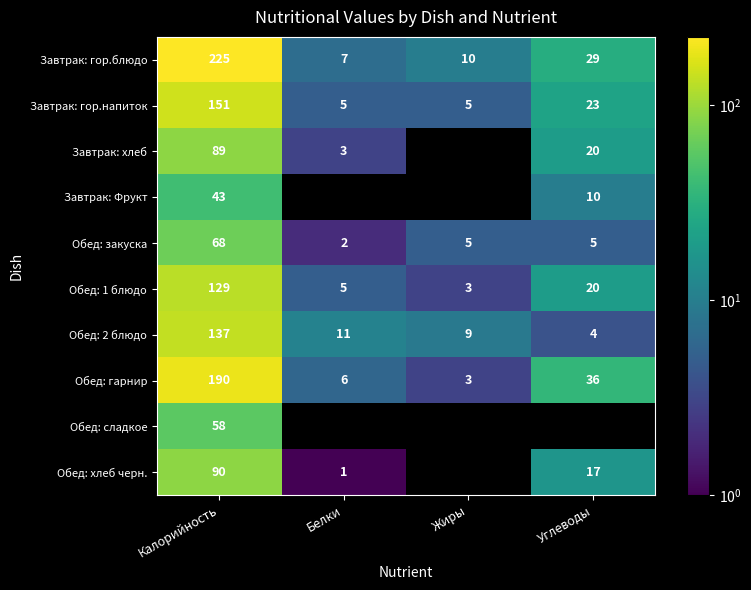

What is the difference between the Обед: 2 блюдо values at Жиры and Калорийность?

128